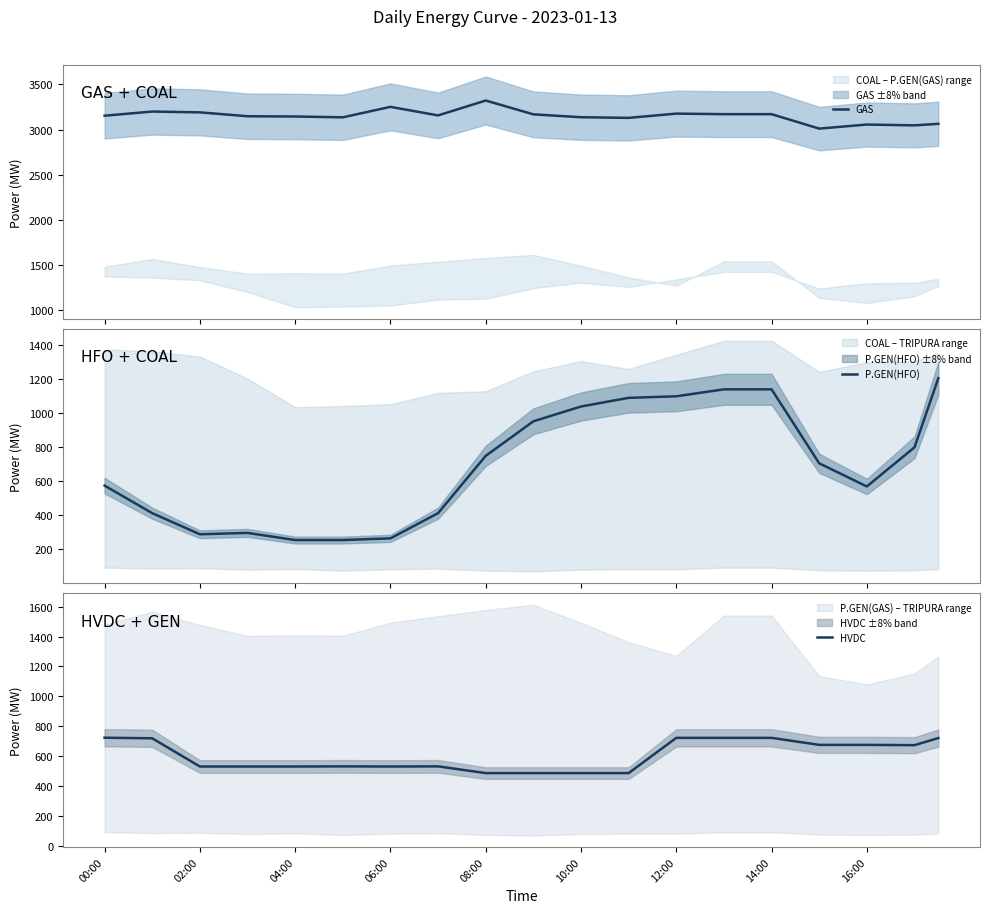

Which series changed the most between 26 and 33?

P.GEN(HFO)